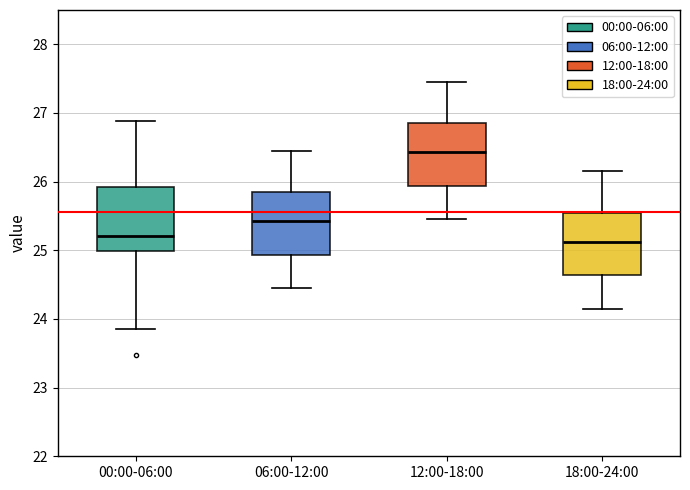

Reading left to right, transcribe this box plot: for each box, give where its median line is, the range the box spans, and where its two whiskers end, as read against the y-axis. The values are not printed on the chart, so give them approximately, as read against the axis.

00:00-06:00: median 25.2, box 25.0 to 25.9, whiskers 23.9 to 26.9
06:00-12:00: median 25.4, box 24.9 to 25.9, whiskers 24.5 to 26.5
12:00-18:00: median 26.4, box 25.9 to 26.9, whiskers 25.5 to 27.5
18:00-24:00: median 25.1, box 24.6 to 25.6, whiskers 24.2 to 26.2